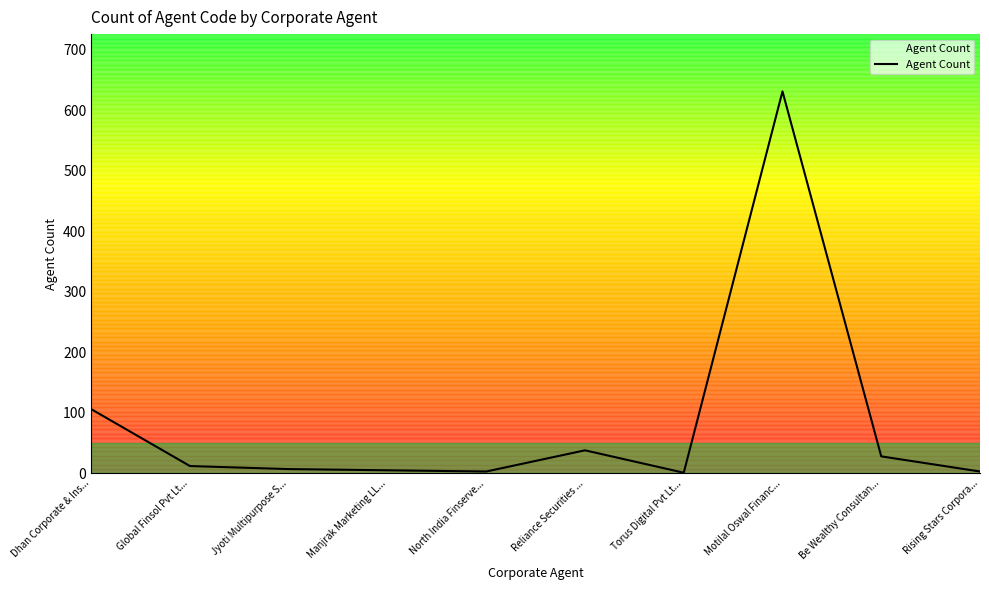

The value at Motilal Oswal Financ... is 631. True or false?

True